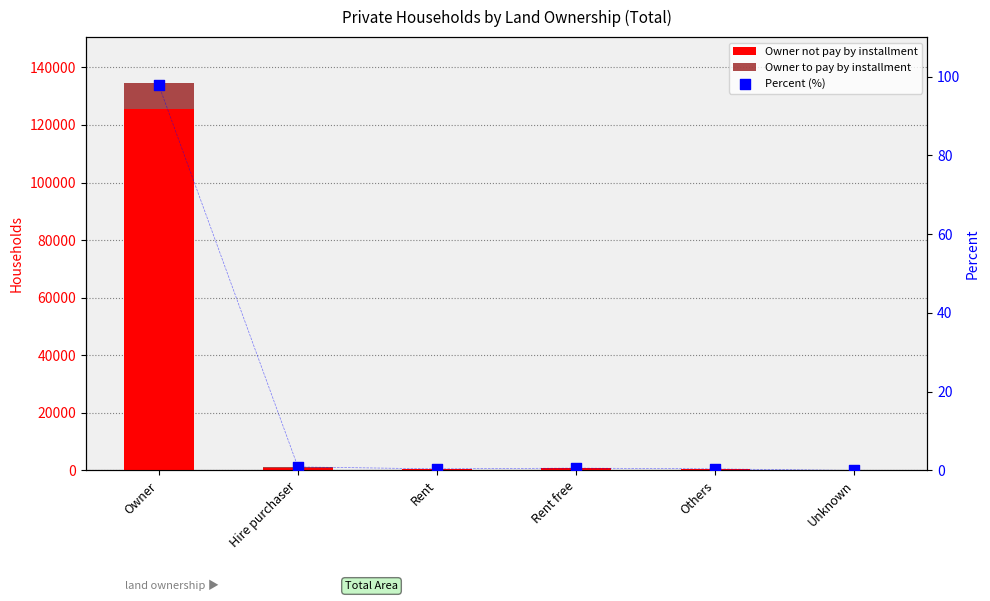

Is the value of Owner not pay by installment at Owner greater than the value of Percent (%) at Others?

Yes